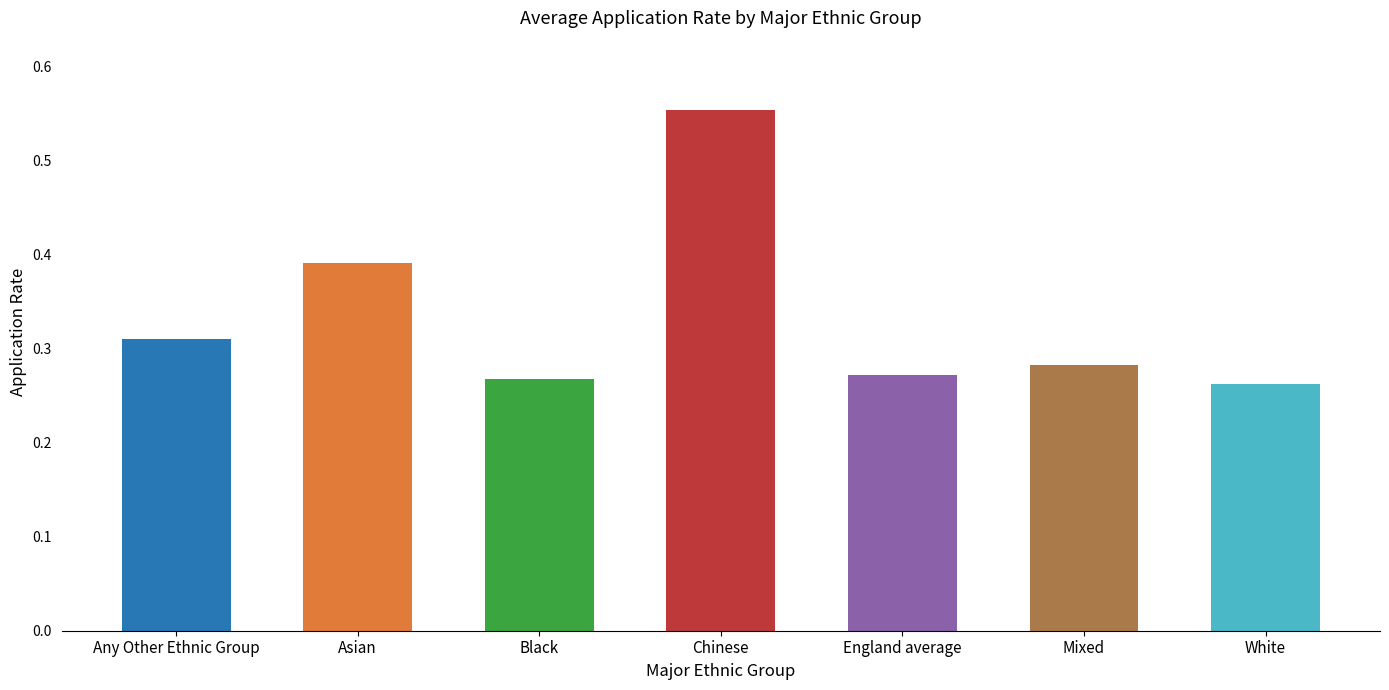

True or false: the data shows 0.5 at White.

False